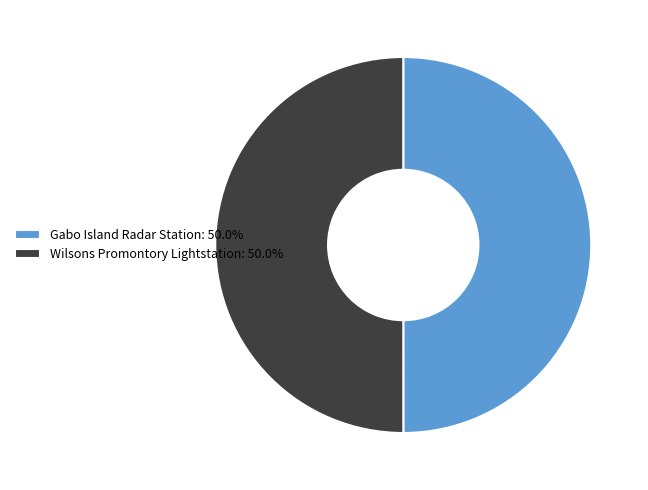

Combined, do Wilsons Promontory Lightstation and Gabo Island Radar Station account for over 50%?

Yes